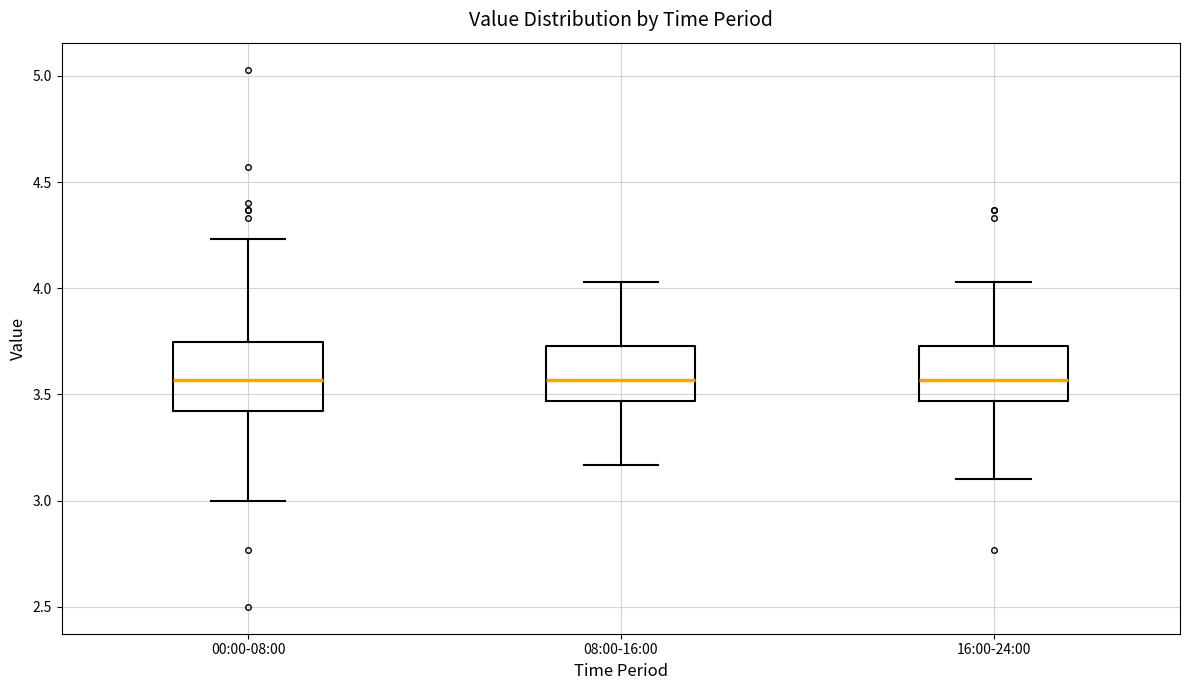

Where does the upper whisker of the box for 00:00-08:00 end on the y-axis? The values are not printed on the chart, so give them approximately, as read against the axis.

4.25